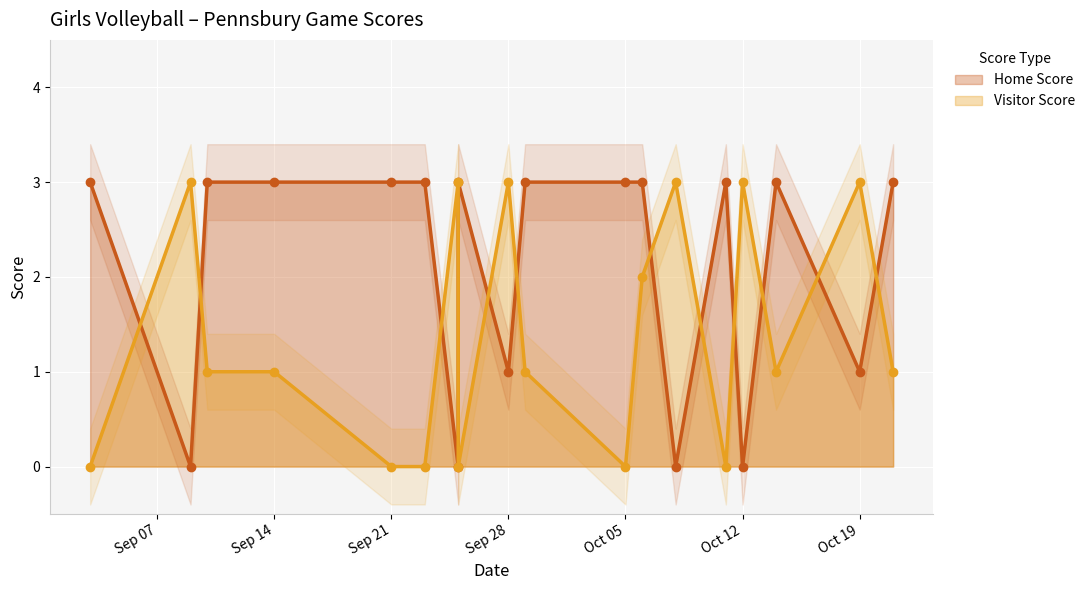

The value of Visitor Score at 12 is 2. True or false?

False